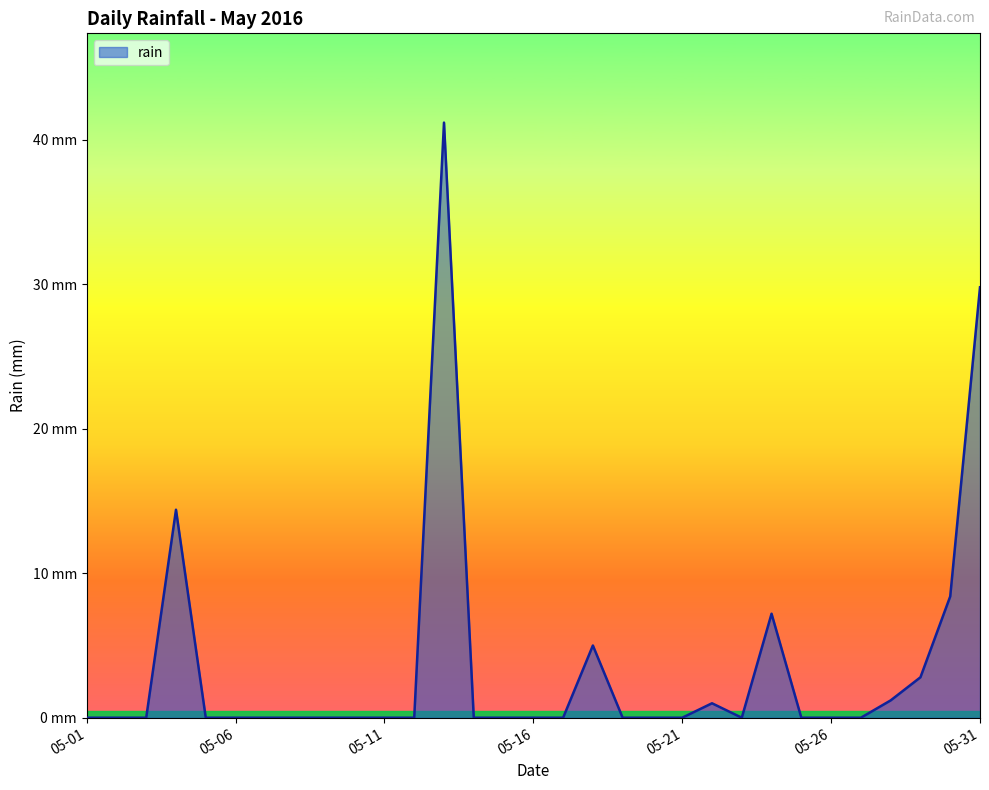

What is the difference between the maximum and minimum values?

41.2